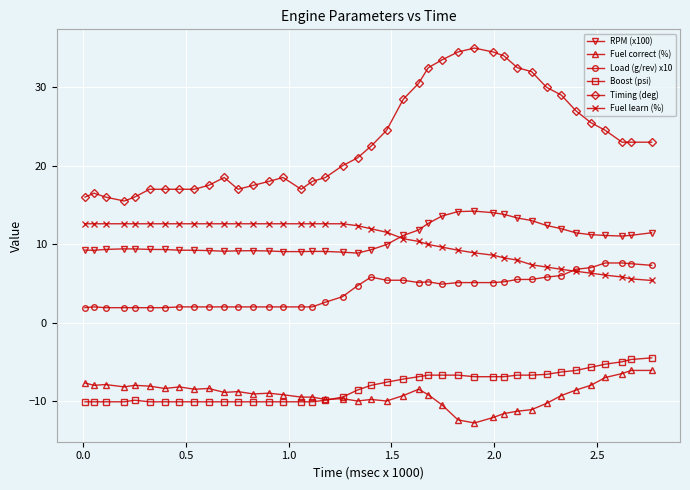

True or false: Timing (deg) and RPM (x100) cross at least once.

False